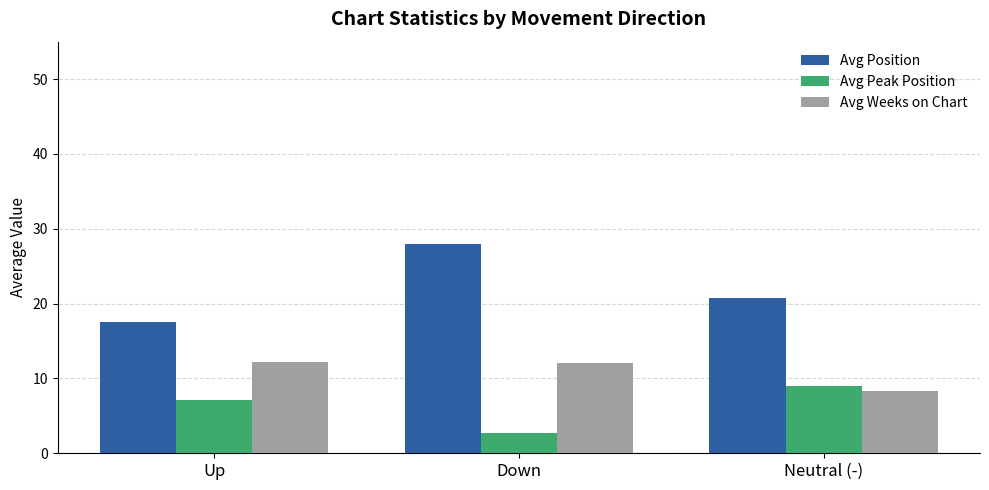

What is the label of the 1st bar from the right?

Neutral (-)